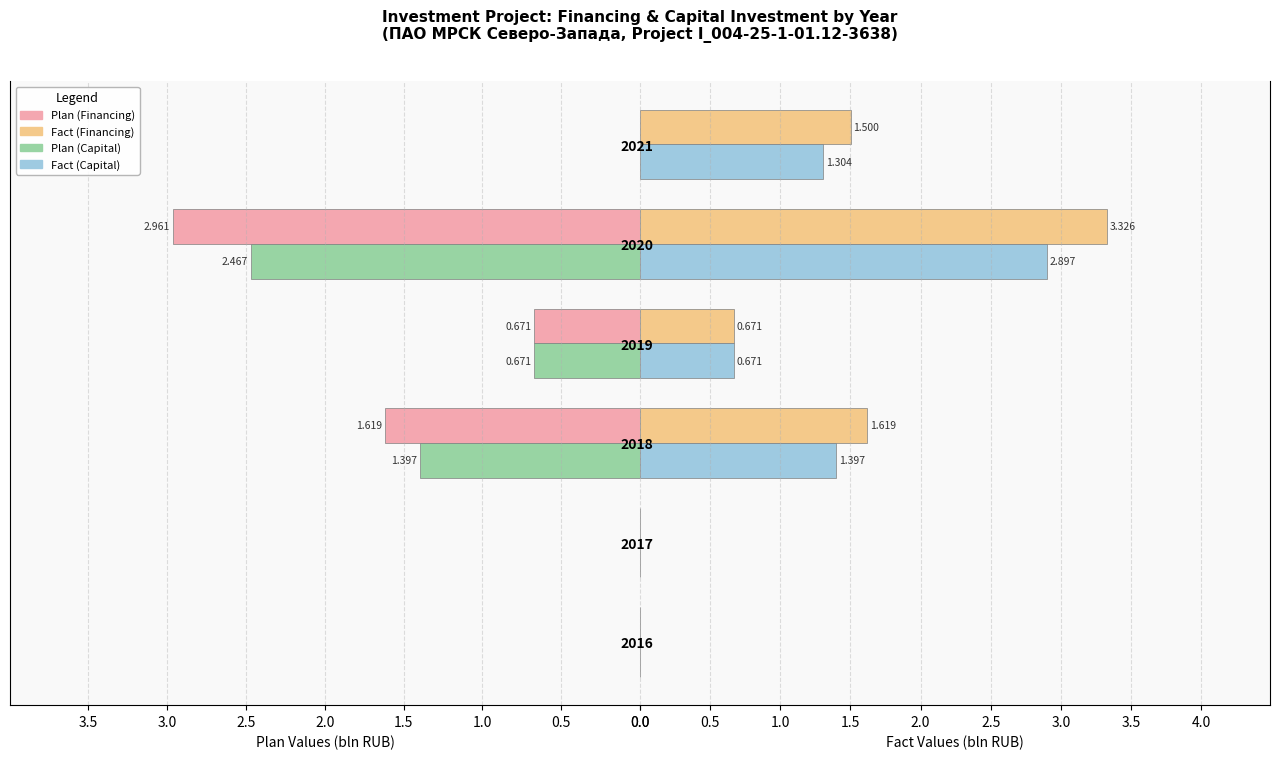

List the series in order of their peak value, highest first.

Fact (Financing), Plan (Financing), Fact (Capital), Plan (Capital)